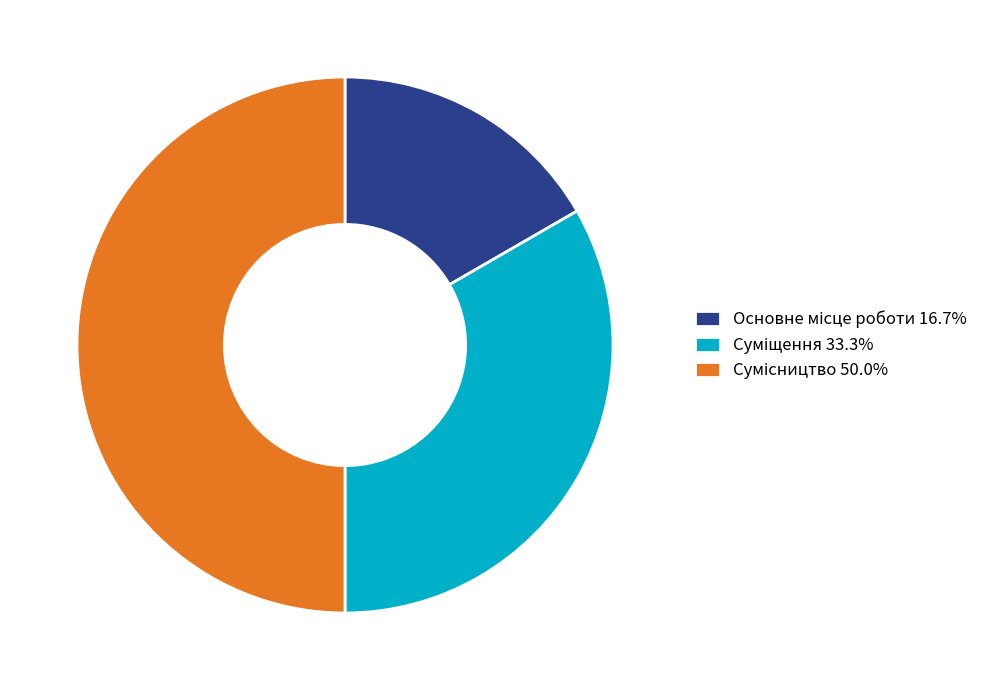

Rank the categories by value from highest to lowest.

Сумісництво, Суміщення, Основне місце роботи